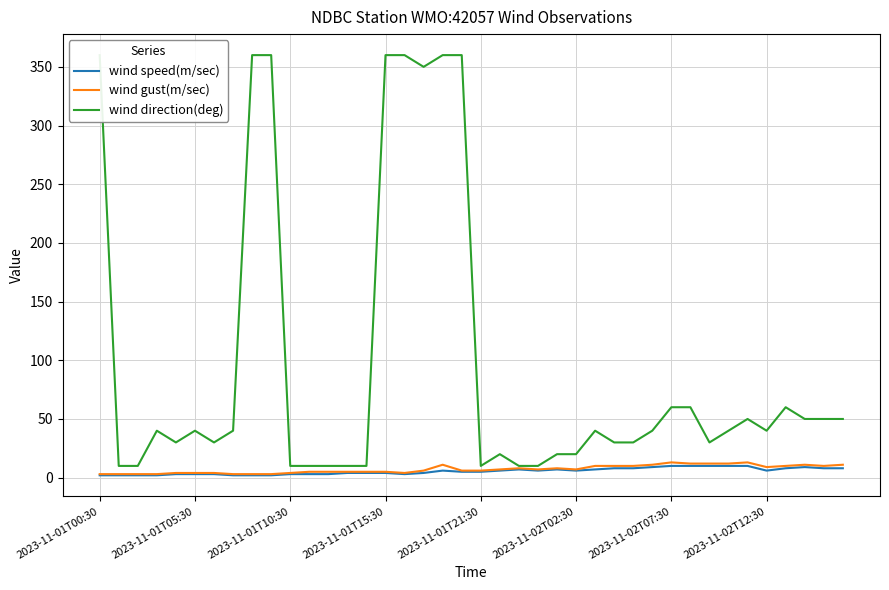

Which series has the largest range (max minus min)?

wind direction(deg)